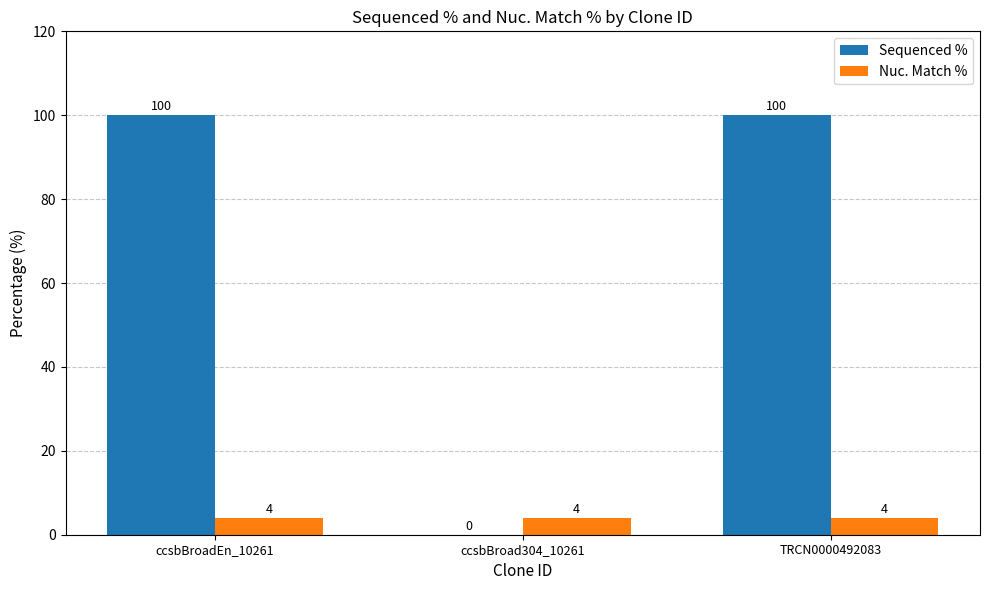

Is the value of Sequenced % at ccsbBroadEn_10261 greater than the value of Nuc. Match % at ccsbBroad304_10261?

Yes